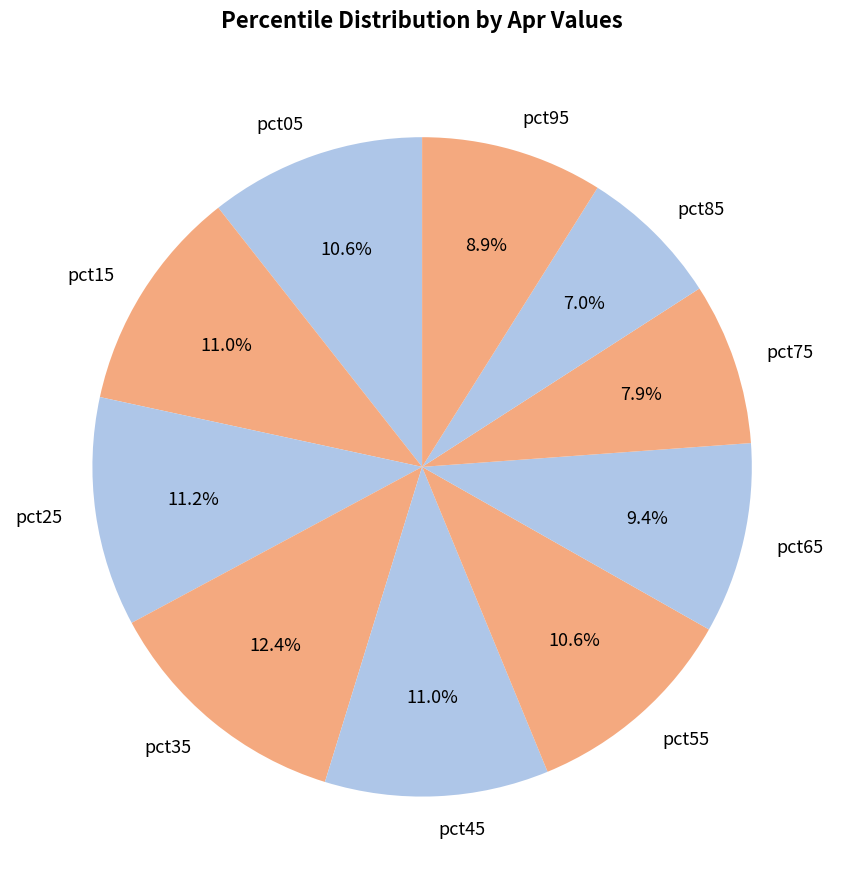

Does pct25 represent more than half of the total?

No